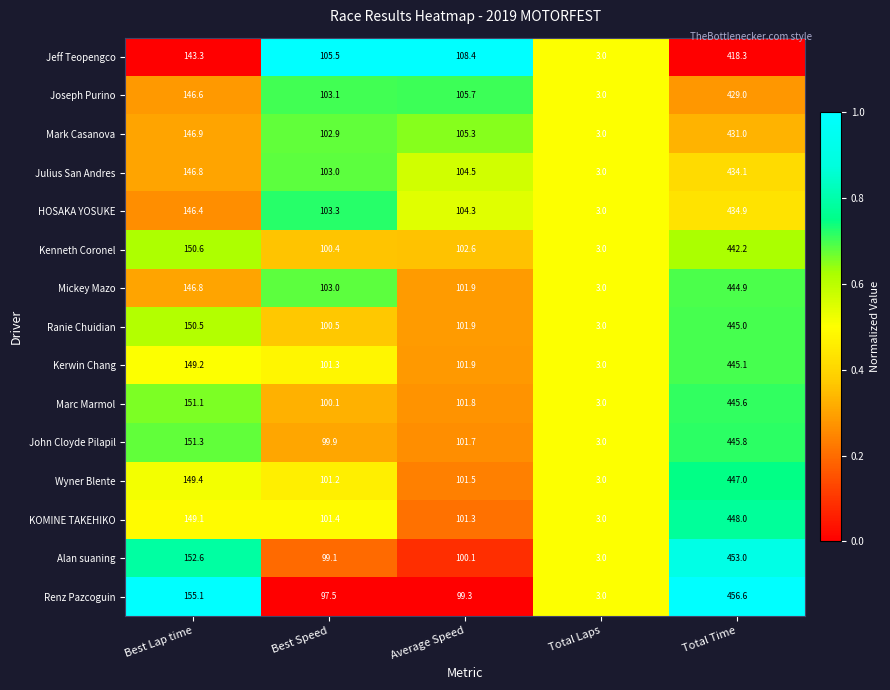

What is the difference between the second highest and minimum values in the Julius San Andres series?

143.8